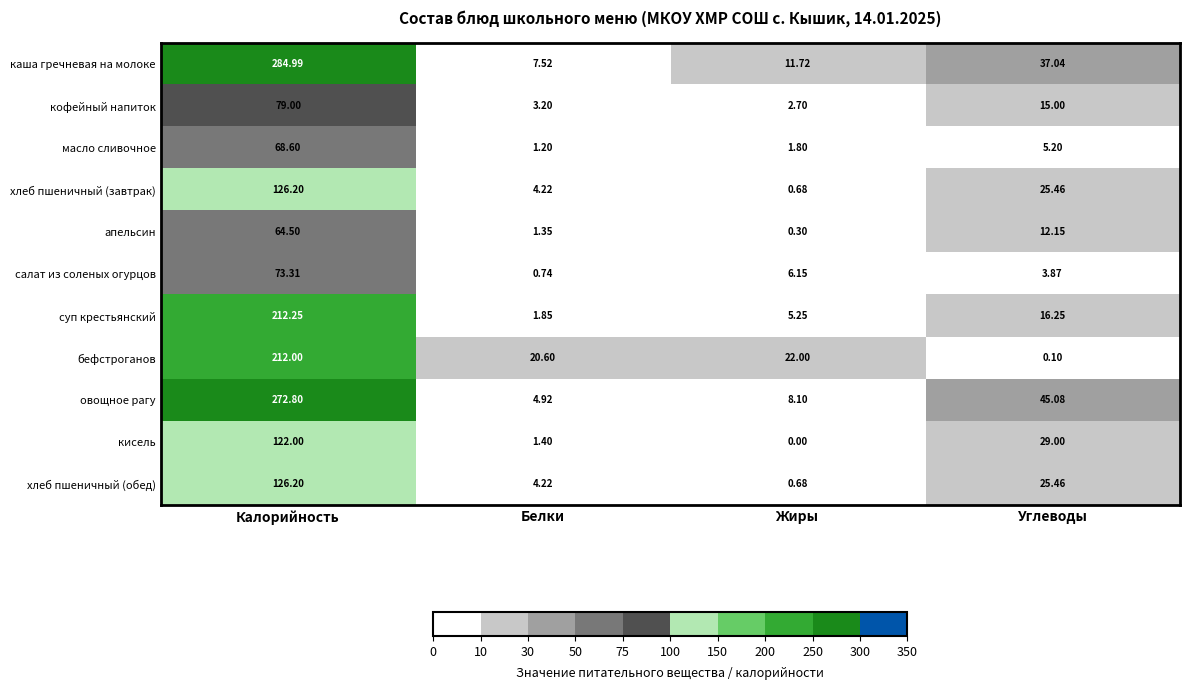

Which series has the largest total across all categories?

каша гречневая на молоке